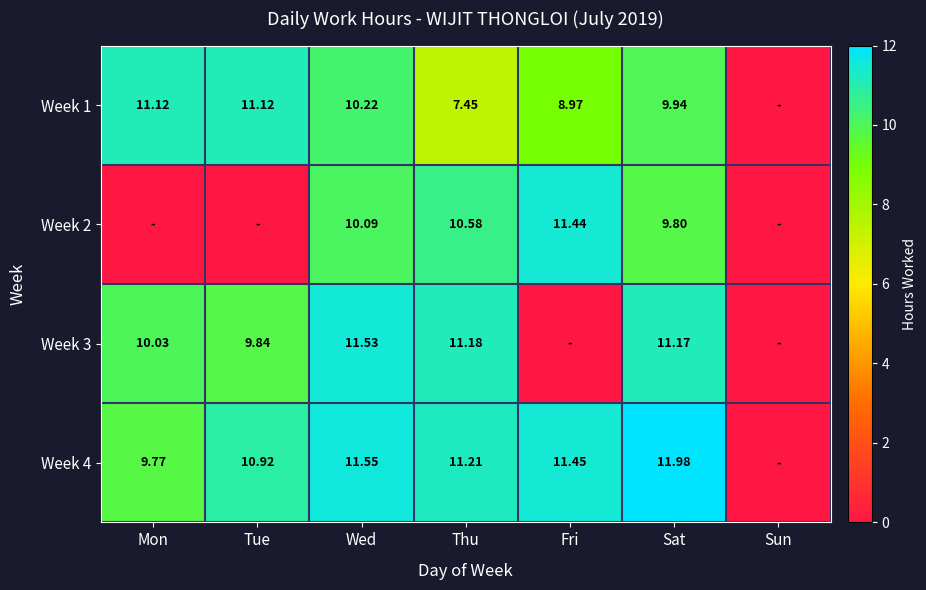

Rank the series by their average value, from lowest to highest.

Week 2, Week 3, Week 1, Week 4